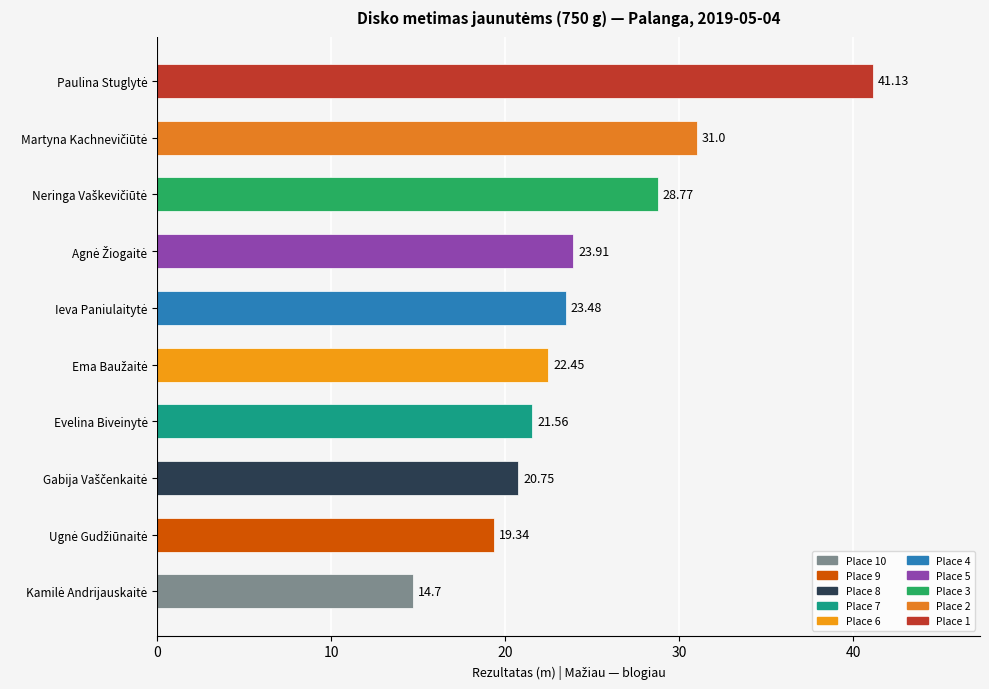

What is the difference between the maximum and minimum values?

26.4